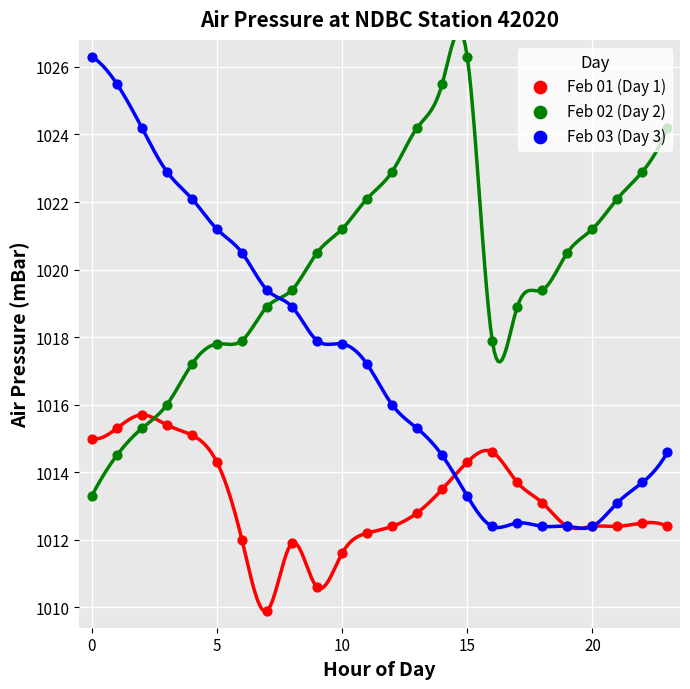

Which series contains the highest Y value?

Feb 02 (Day 2)